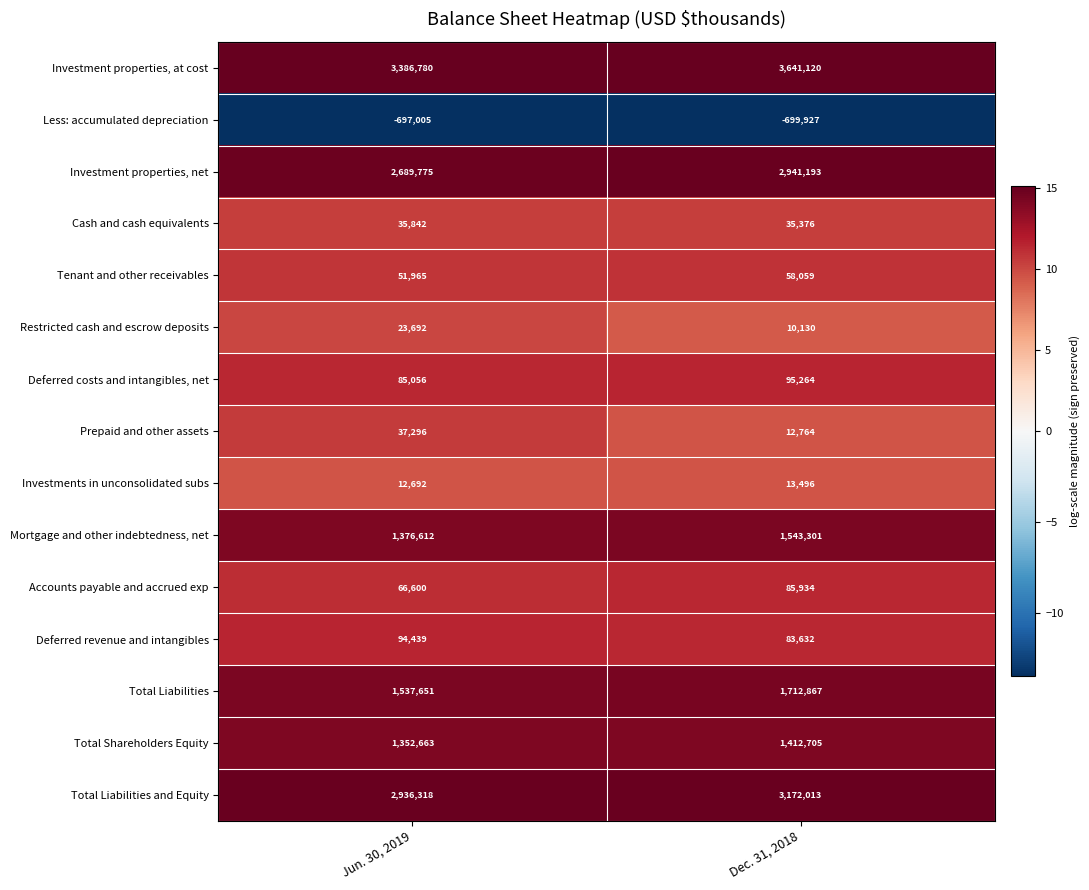

True or false: Accounts payable and accrued exp has a value of 85934 at Dec. 31, 2018.

True